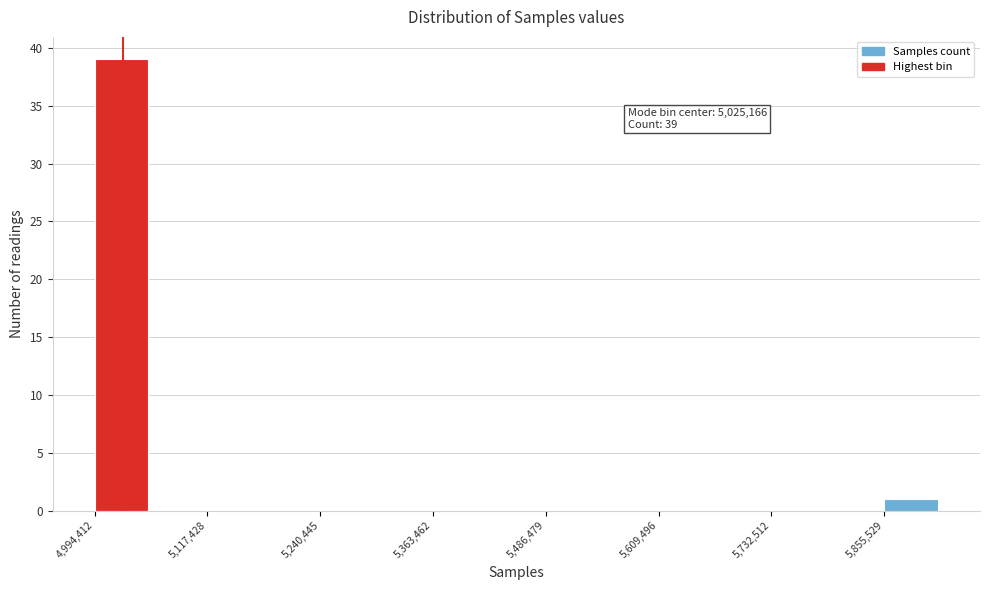

Around what value on the x-axis is the tallest bar? Give the approximate position of its centre, as read against the axis.

5020000